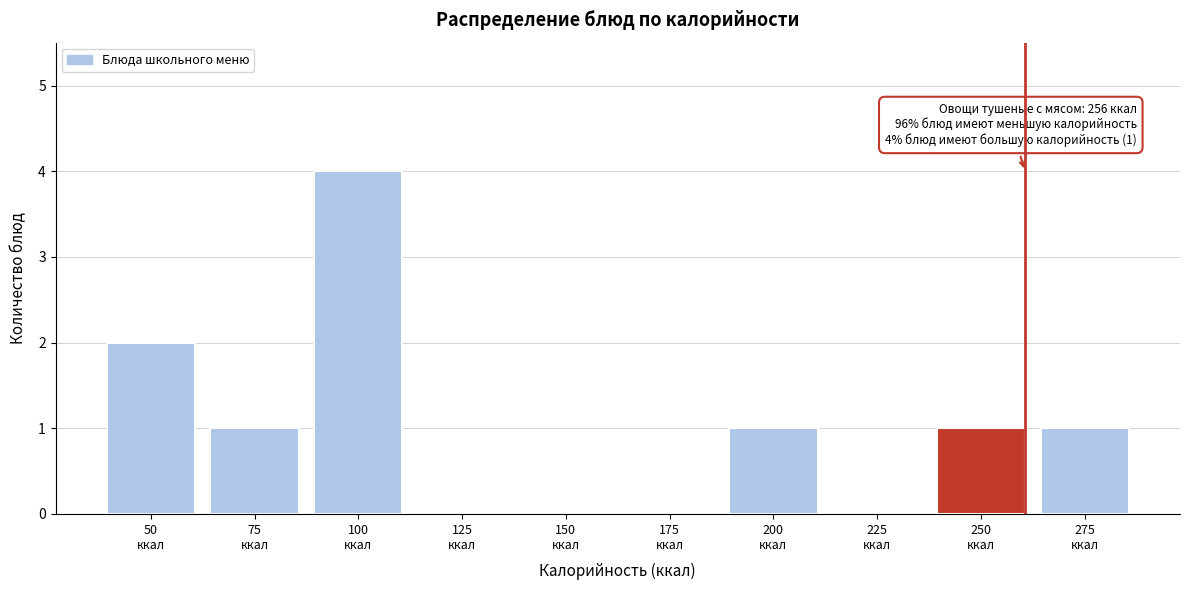

What is the greatest value displayed?

4